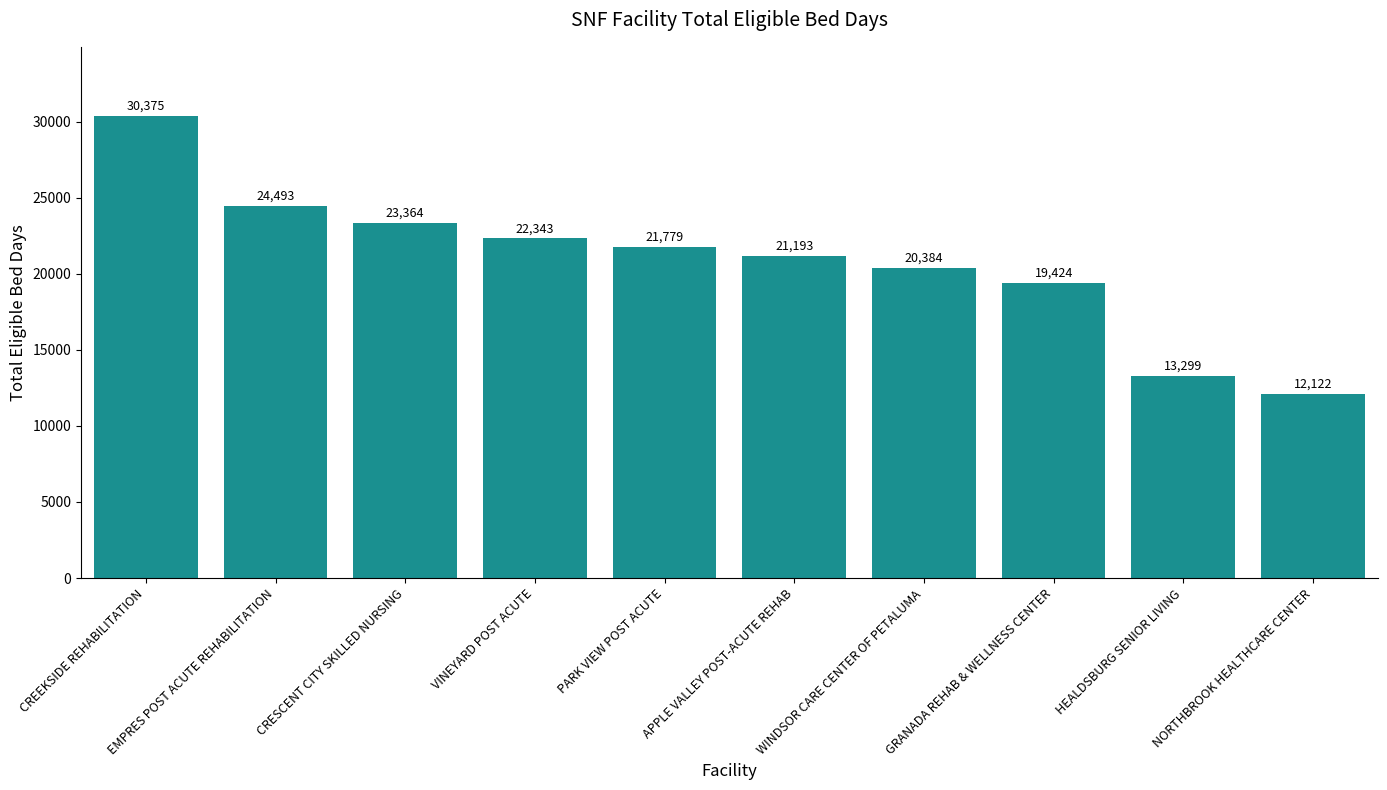

What position from the left is APPLE VALLEY POST-ACUTE REHAB?

6